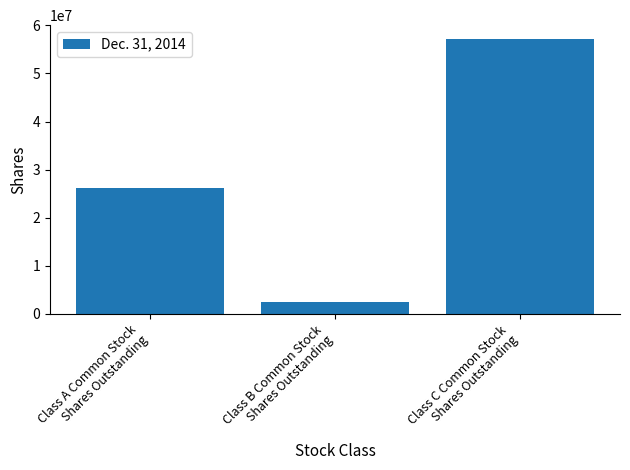

Which has a higher value, Class B Common Stock
Shares Outstanding or Class A Common Stock
Shares Outstanding?

Class A Common Stock
Shares Outstanding